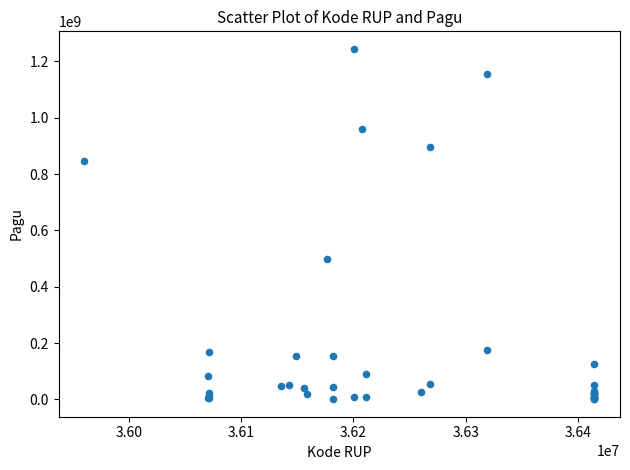

What Y value in the scatter plot is closest to 622840000?

499932000